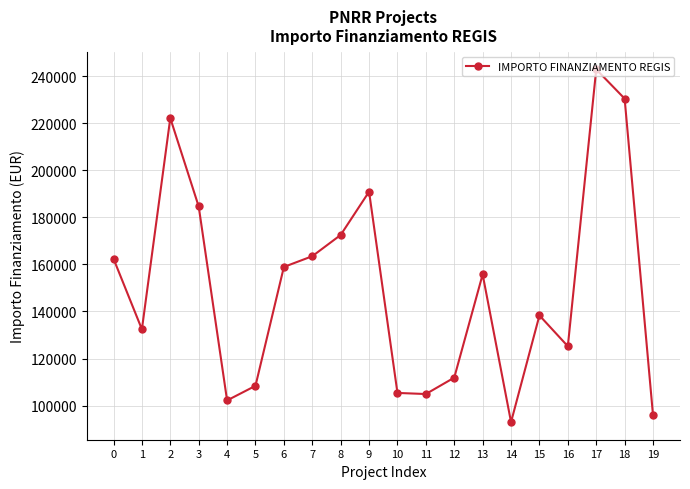

What is the ratio of the value at 0 to the value at 2?

0.7